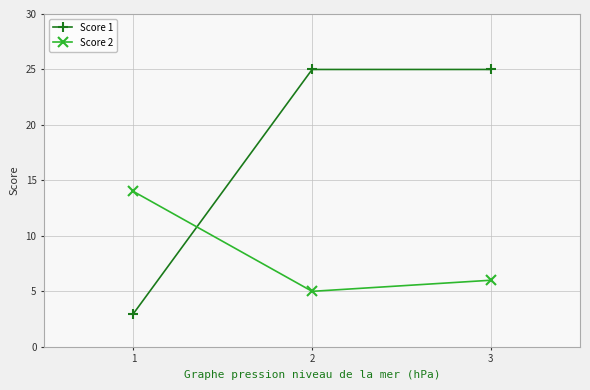

What is the difference between the Score 2 values at 1 and 2?

9